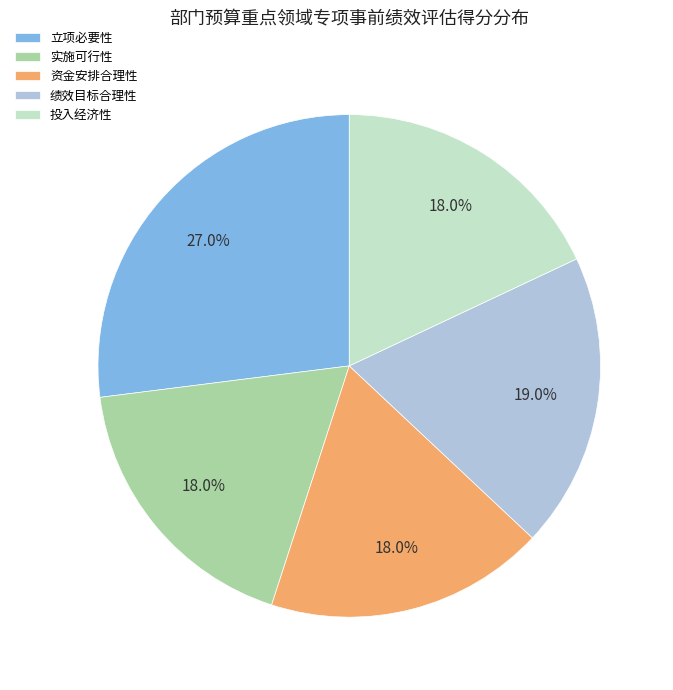

To the nearest percent, what is the difference between the largest and smallest slice percentages?

9%